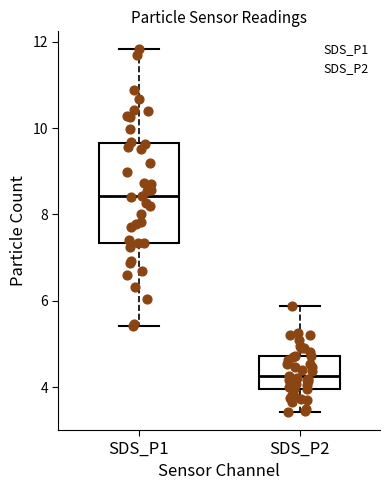

Comparing the boxes themselves (not the whiskers), which one is the tallest?

SDS_P1